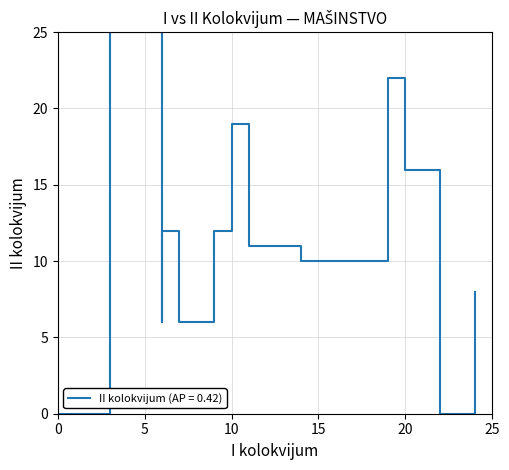

Is this an area chart (filled region under the line)?

No